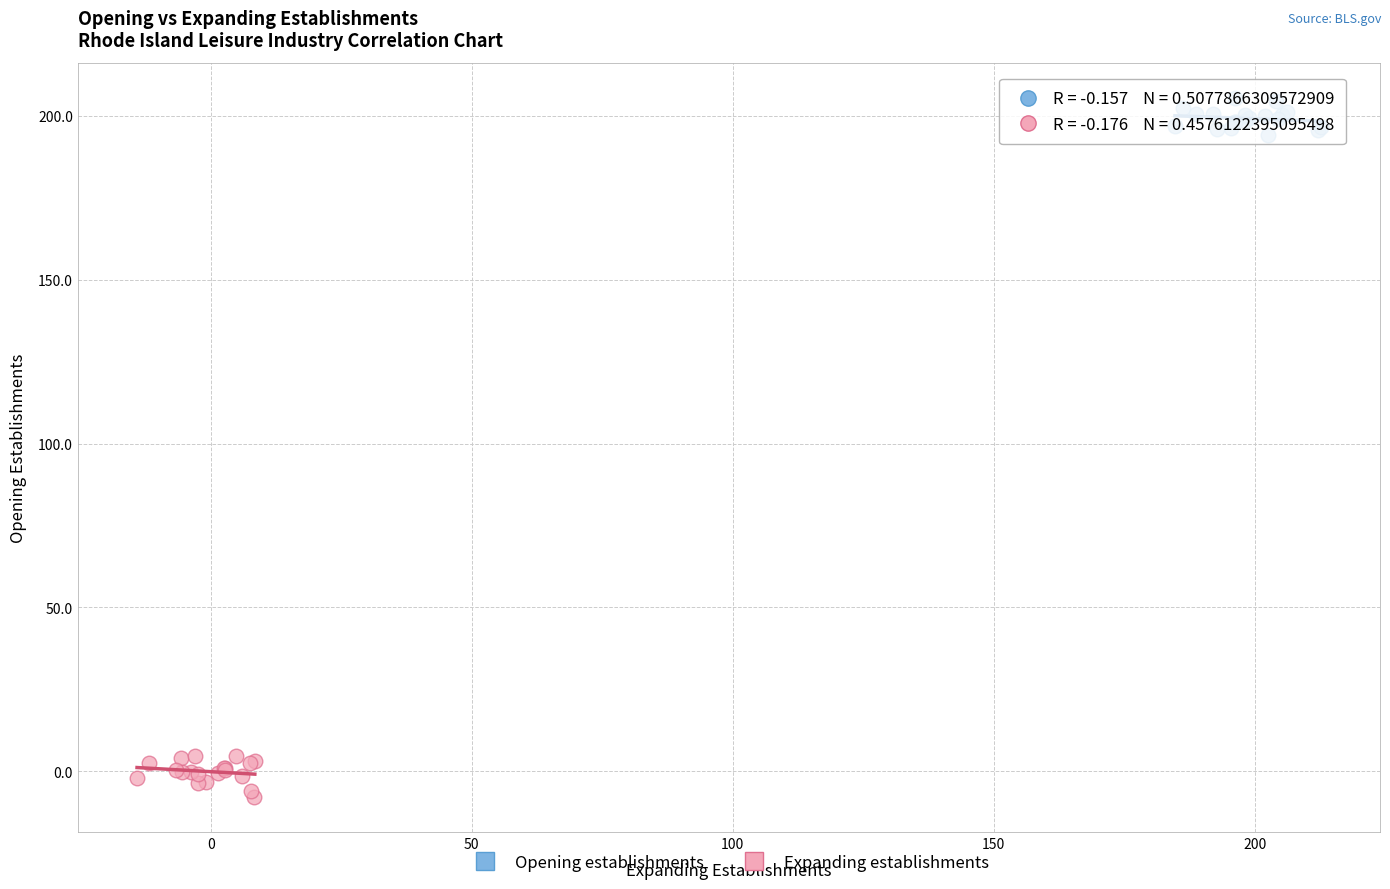

Which series reaches the minimum Y coordinate?

Expanding establishments